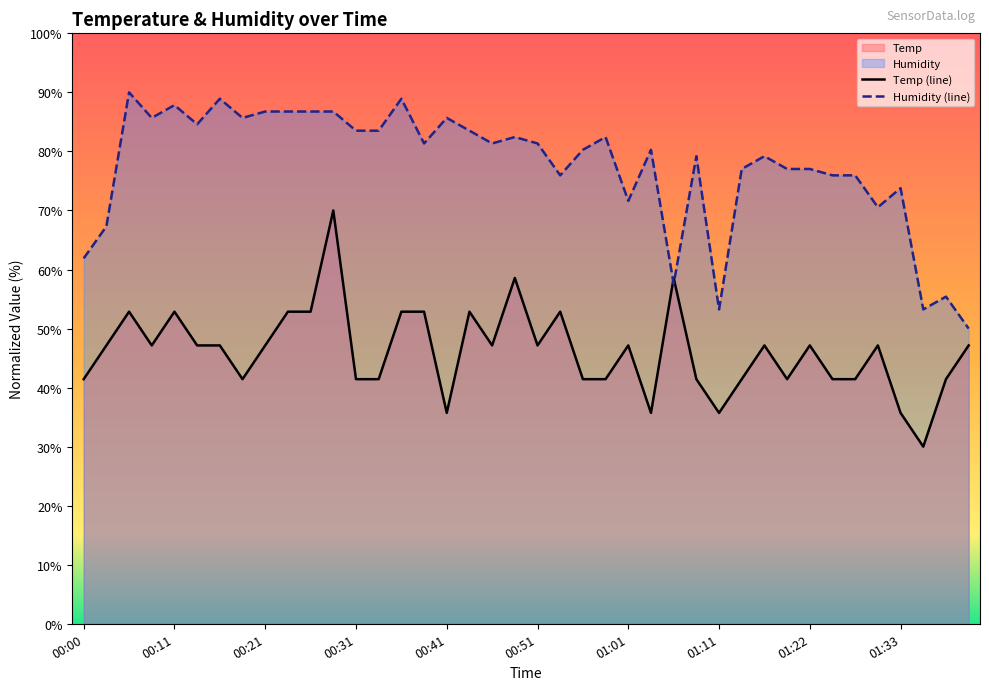

Reading right to left, list all the values displayed in this chart.

Temp: 01:41=47.1	01:38=41.4	01:35=30.0	01:33=35.7	01:30=47.1	01:27=41.4	01:25=41.4	01:22=47.1	01:19=41.4	01:17=47.1	01:14=41.4	01:11=35.7	01:09=41.4	01:06=58.6	01:04=35.7	01:01=47.1	00:59=41.4	00:56=41.4	00:53=52.9	00:51=47.1	00:48=58.6	00:46=47.1	00:43=52.9	00:41=35.7	00:38=52.9	00:36=52.9	00:33=41.4	00:31=41.4	00:28=70.0	00:26=52.9	00:23=52.9	00:21=47.1	00:18=41.4	00:15=47.1	00:13=47.1	00:11=52.9	00:08=47.1	00:05=52.9	00:03=47.1	00:00=41.4
Humidity: 01:41=50.0	01:38=55.4	01:35=53.2	01:33=73.8	01:30=70.5	01:27=75.9	01:25=75.9	01:22=77.0	01:19=77.0	01:17=79.2	01:14=77.0	01:11=53.2	01:09=79.2	01:06=57.6	01:04=80.3	01:01=71.6	00:59=82.4	00:56=80.3	00:53=75.9	00:51=81.4	00:48=82.4	00:46=81.4	00:43=83.5	00:41=85.7	00:38=81.4	00:36=88.9	00:33=83.5	00:31=83.5	00:28=86.8	00:26=86.8	00:23=86.8	00:21=86.8	00:18=85.7	00:15=88.9	00:13=84.6	00:11=87.8	00:08=85.7	00:05=90.0	00:03=67.3	00:00=61.9